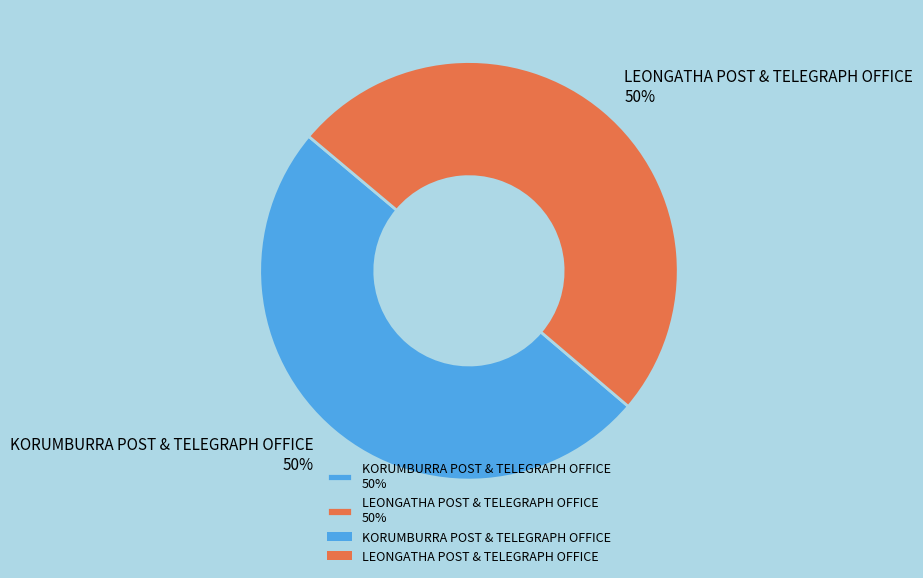

Combined, do LEONGATHA POST & TELEGRAPH OFFICE and KORUMBURRA POST & TELEGRAPH OFFICE account for over 50%?

Yes